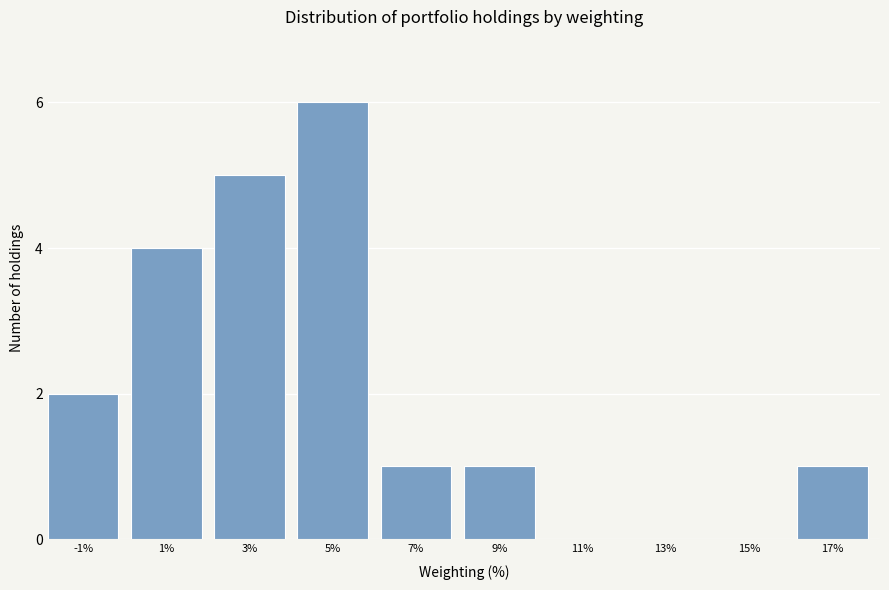

Reading left to right, list all the values displayed in this chart.

-1%=2	1%=4	3%=5	5%=6	7%=1	9%=1	11%=0	13%=0	15%=0	17%=1